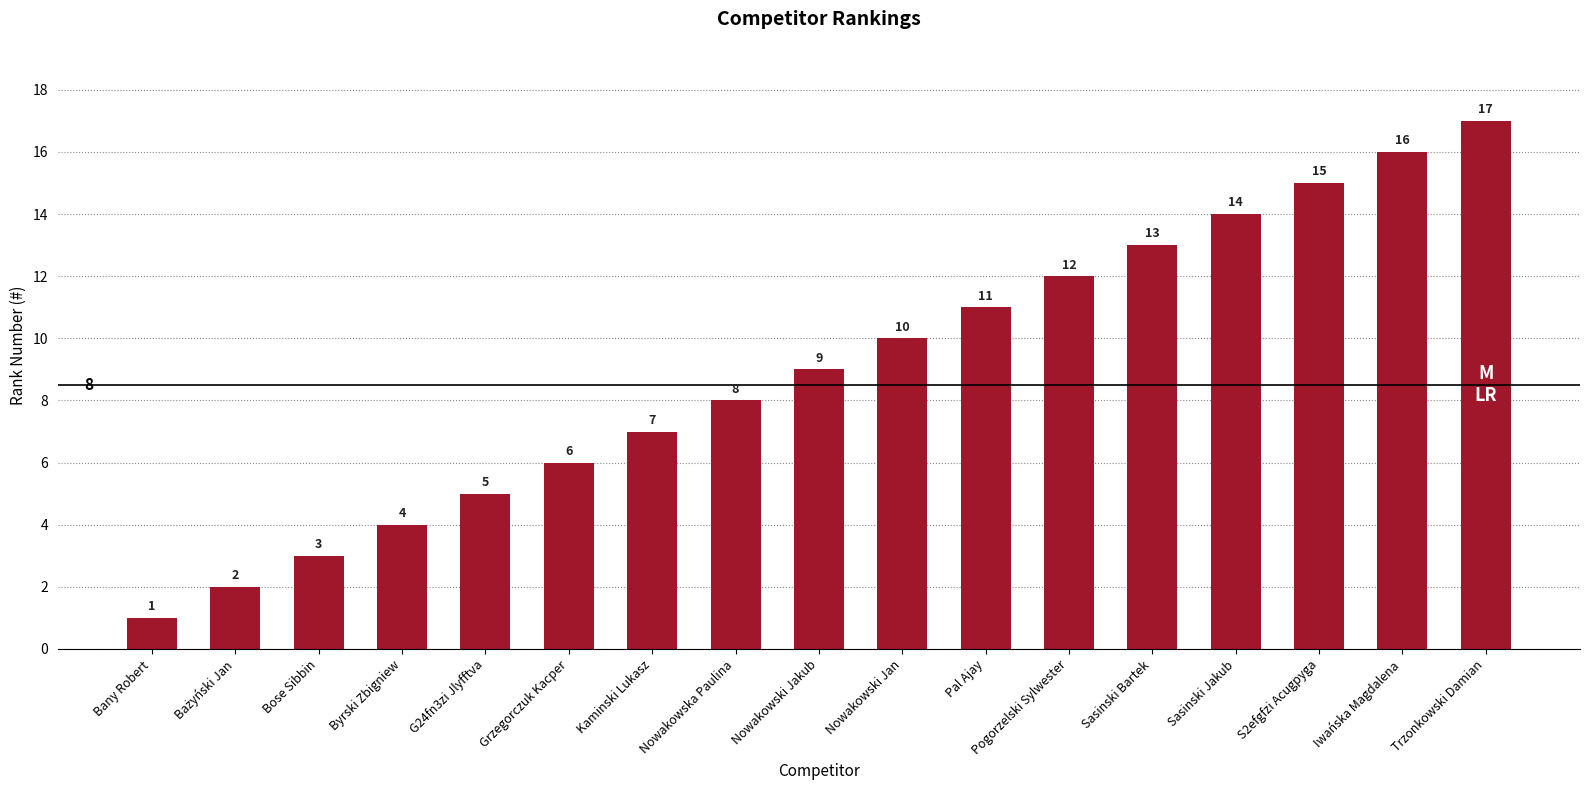

Where is the data nearest to the value 9?

Nowakowski Jakub